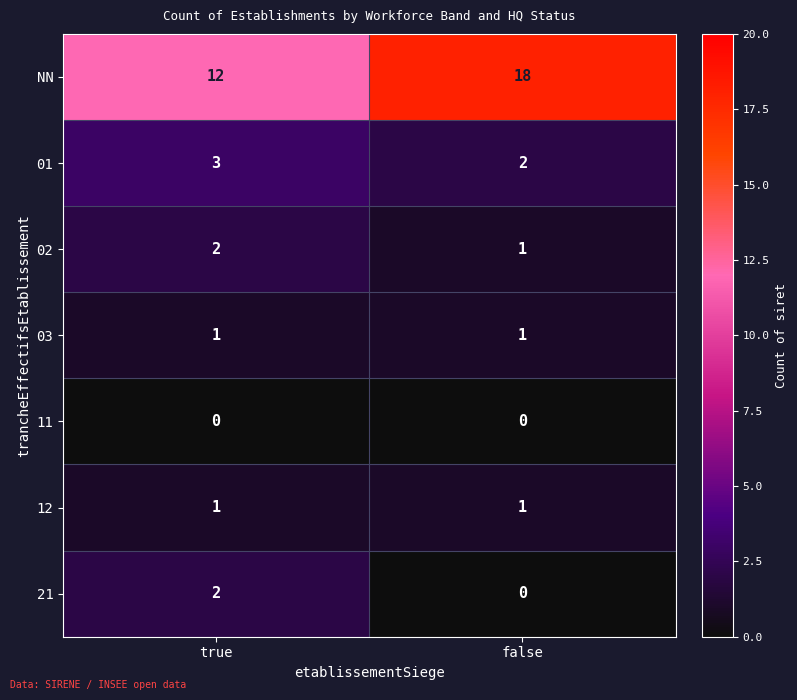

List the labels in order of 21 value, largest first.

true, false